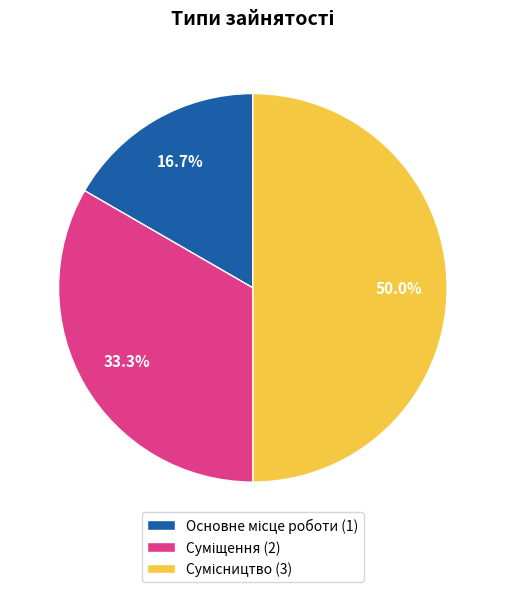

To the nearest percent, what is the average slice percentage?

33%